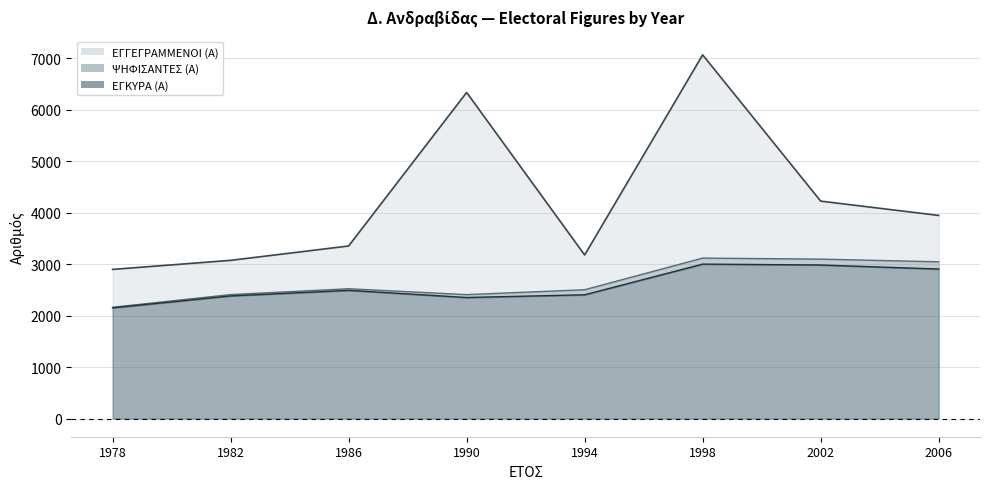

Is it true that ΨΗΦΙΣΑΝΤΕΣ (Α) equals 3729 at 1990?

False